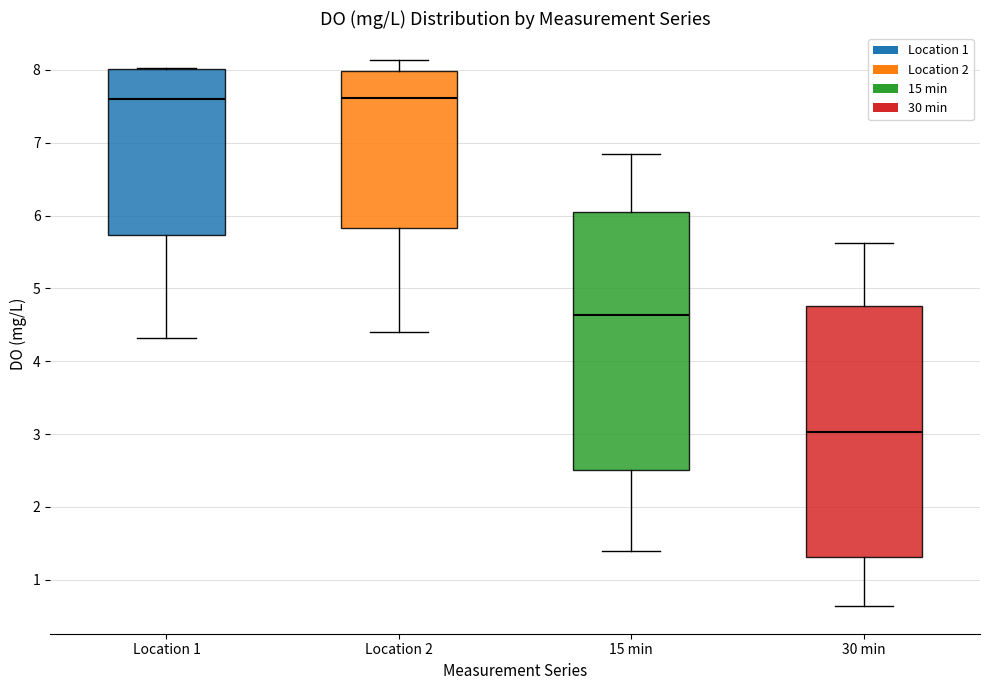

Reading left to right, read every box against the y-axis: the position of its median line, the range the box covers, and the ends of its whiskers. The values are not printed on the chart, so give them approximately, as read against the axis.

Location 1: median 7.6, box 5.7 to 8.0, whiskers 4.3 to 8.0
Location 2: median 7.6, box 5.8 to 8.0, whiskers 4.4 to 8.1
15 min: median 4.6, box 2.5 to 6.0, whiskers 1.4 to 6.8
30 min: median 3.0, box 1.3 to 4.8, whiskers 0.6 to 5.6